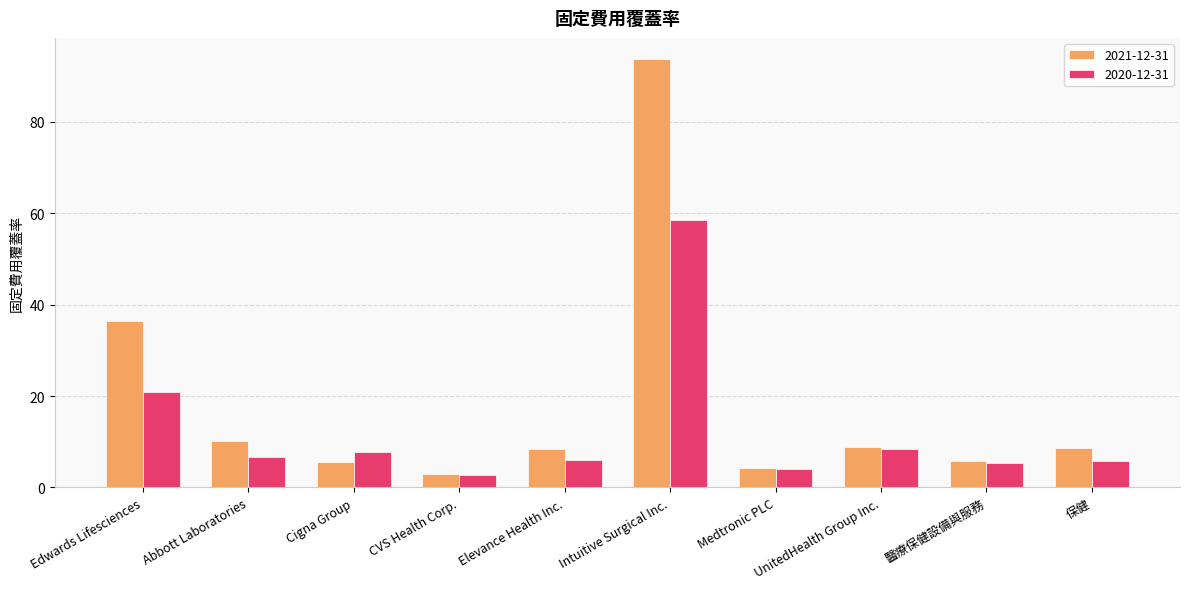

What is the minimum value for 2021-12-31?

3.0